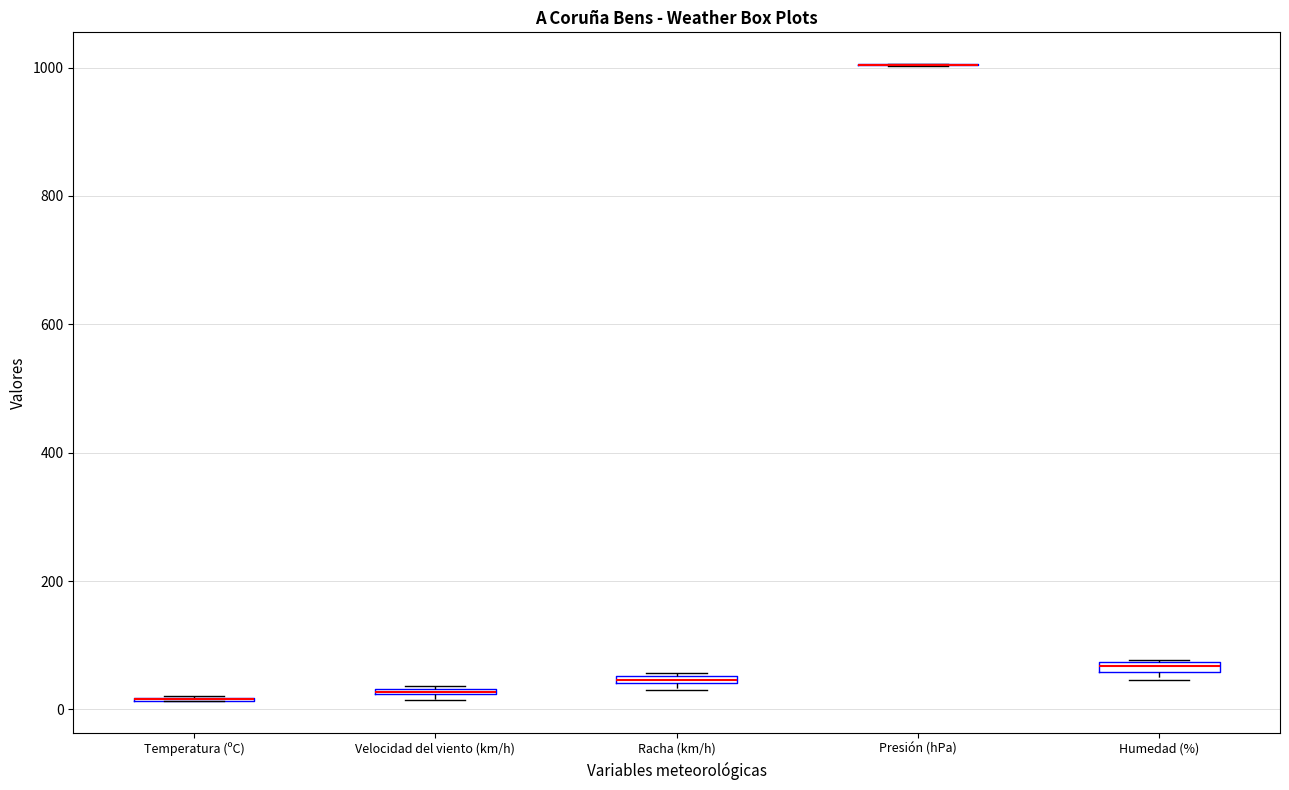

Where is the upper edge of the box for Velocidad del viento (km/h) on the y-axis? The values are not printed on the chart, so give them approximately, as read against the axis.

40